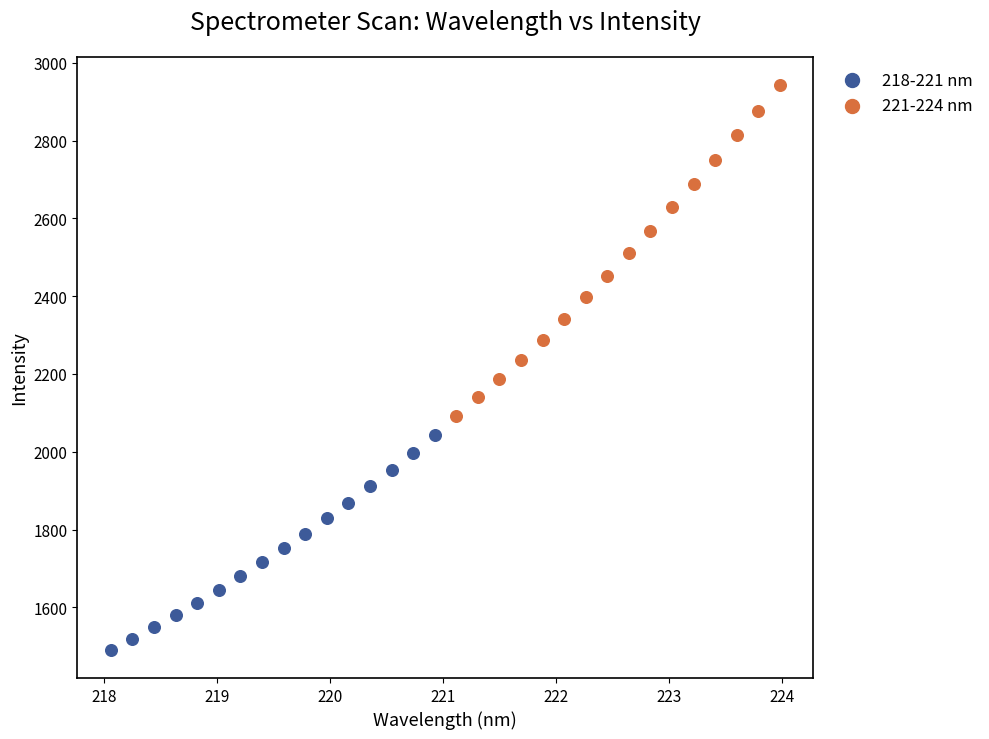

Which series contains the lowest Y value?

218-221 nm